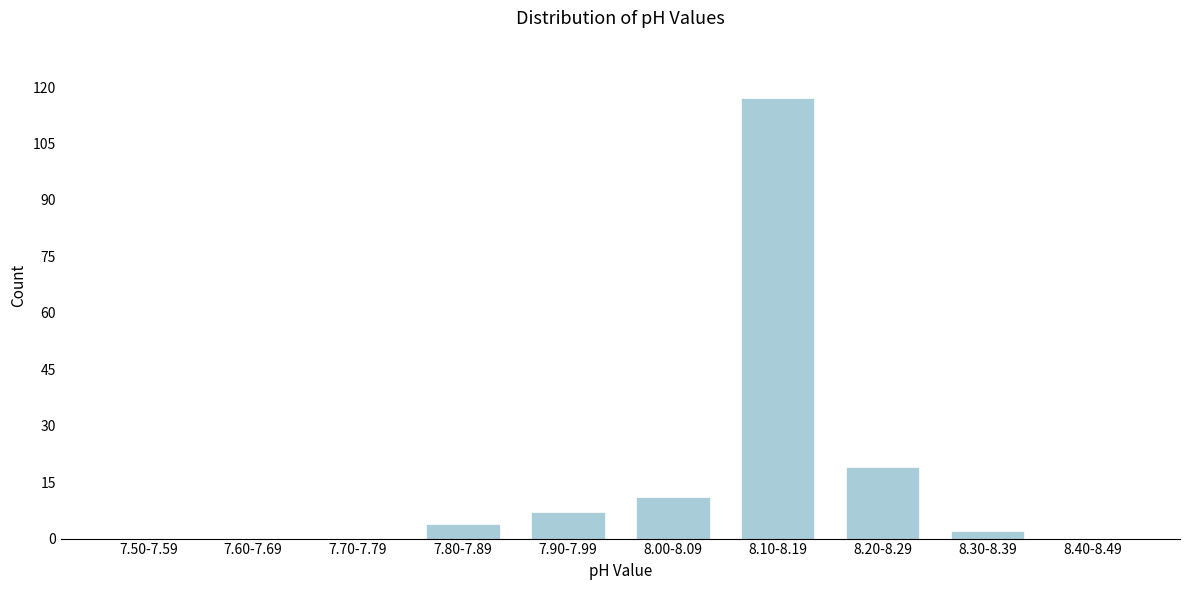

Reading left to right, what are all the values shown in this chart?

7.50-7.59=0	7.60-7.69=0	7.70-7.79=0	7.80-7.89=4	7.90-7.99=7	8.00-8.09=11	8.10-8.19=117	8.20-8.29=19	8.30-8.39=2	8.40-8.49=0